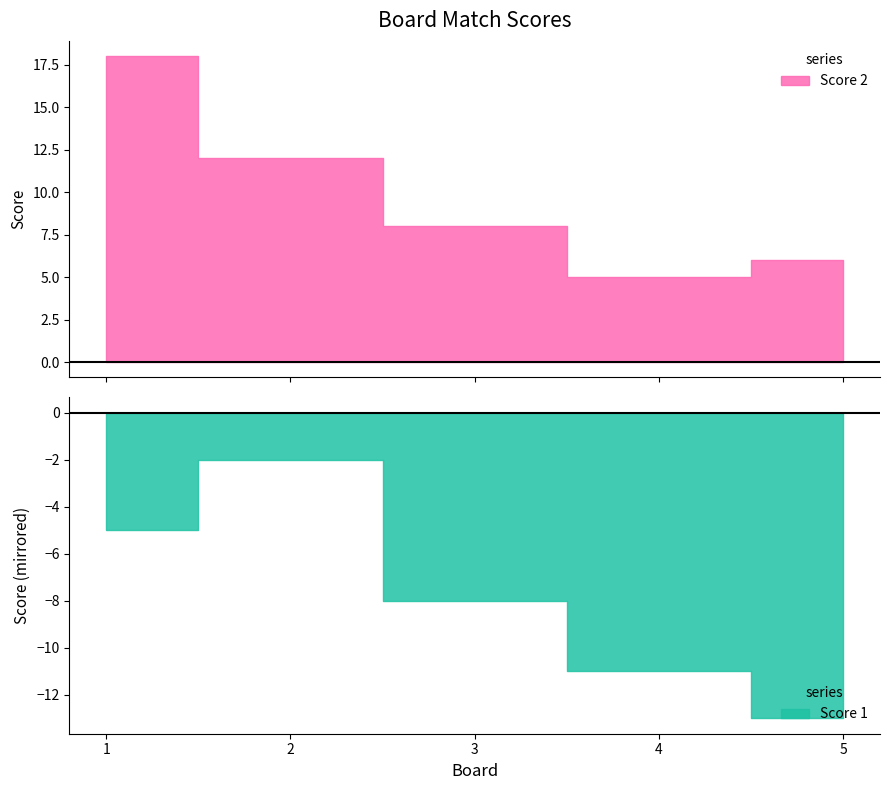

True or false: Score 2 has more than 0 points higher than both neighbors.

False